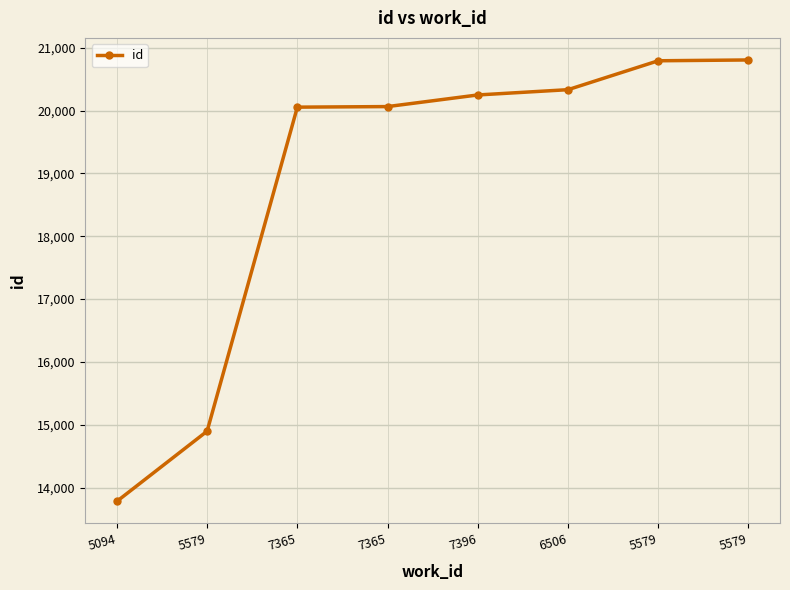

What is the value of the 7th point from the left?

14898